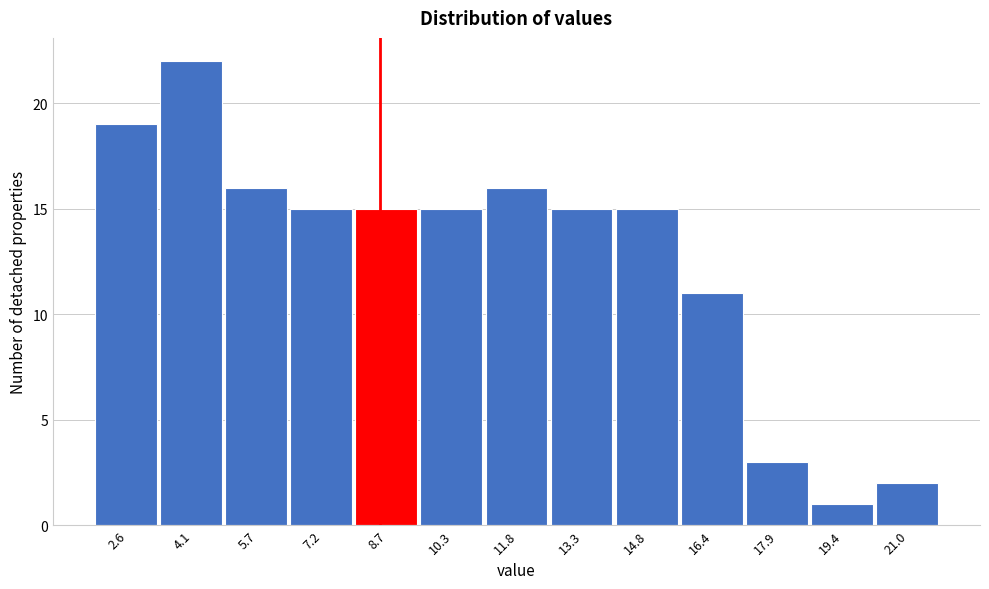

Reading left to right, what are all the values shown in this chart?

2.6=19	4.1=22	5.7=16	7.2=15	8.7=15	10.3=15	11.8=16	13.3=15	14.8=15	16.4=11	17.9=3	19.4=1	21.0=2